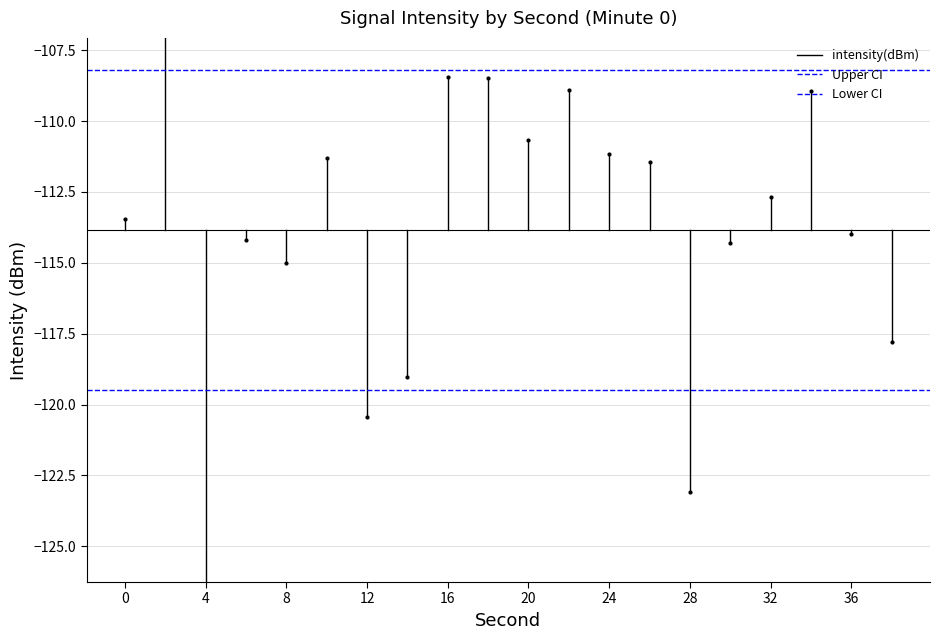

What is the average value of the Lower CI series?

-119.5